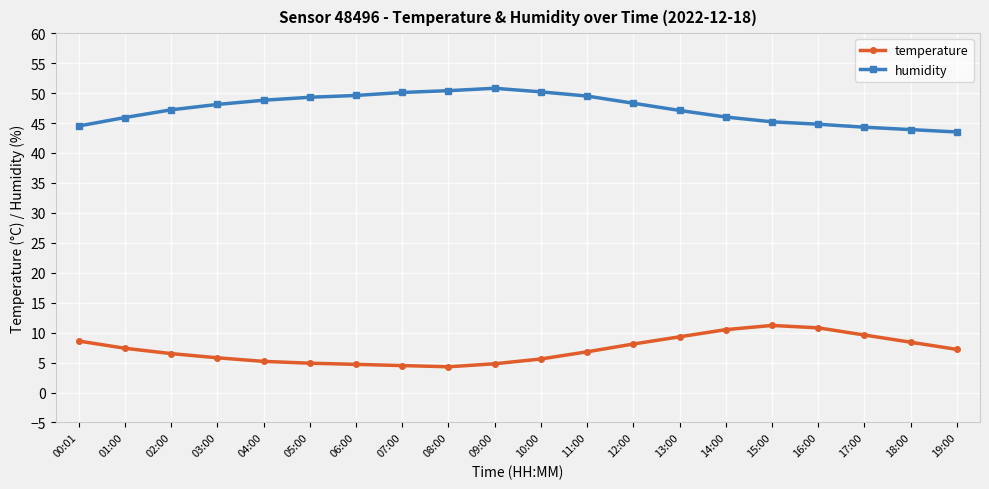

What is the label of the 2nd point from the left?

01:00